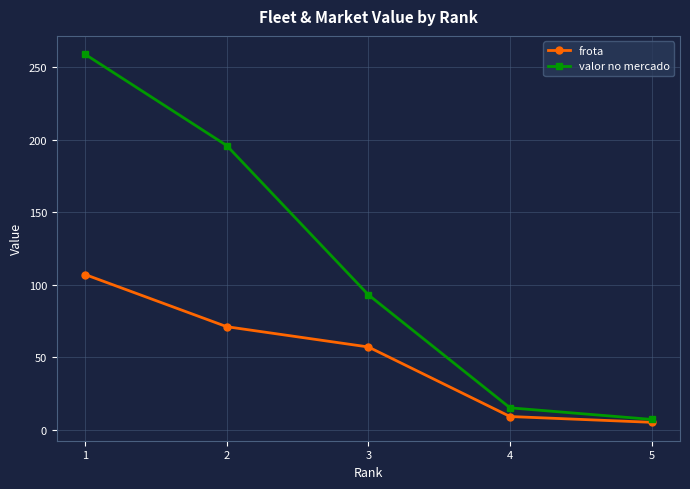

Is the value of valor no mercado at 1 greater than the value of frota at 2?

Yes